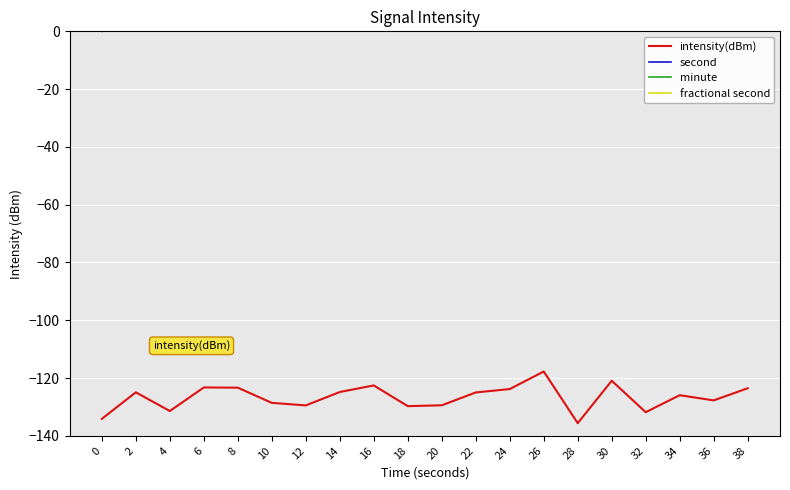

True or false: fractional second and second intersect in this chart.

False